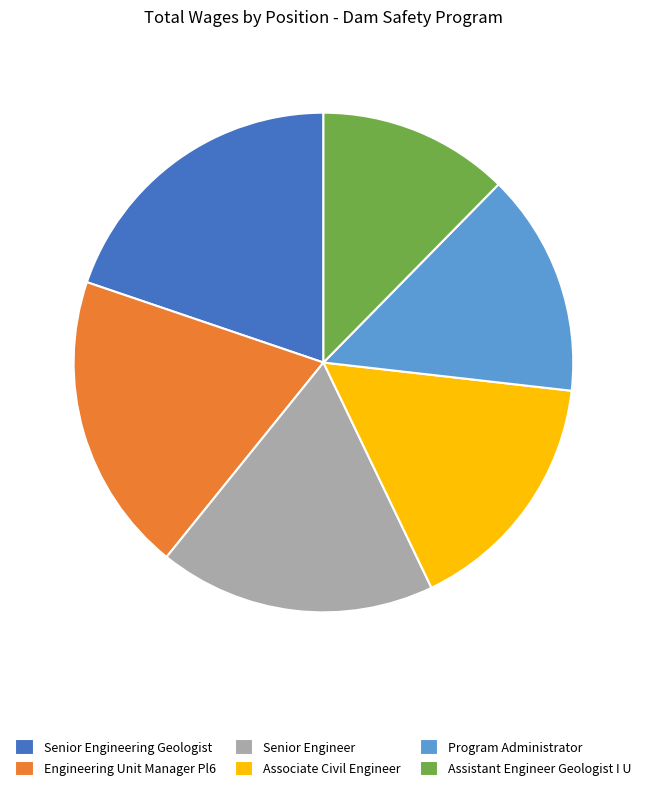

Is the sum of Assistant Engineer Geologist I U and Associate Civil Engineer greater than half?

No